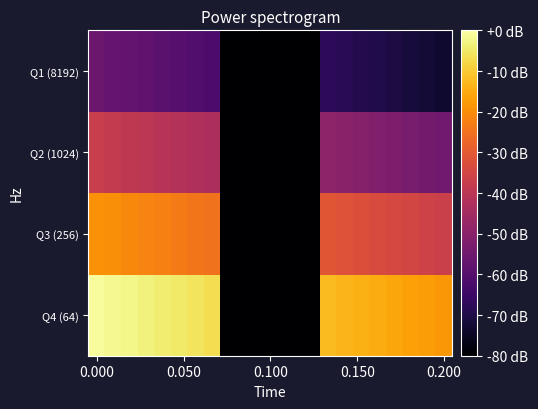

Reading left to right, extract all data points from this chart.

Q4 (64): -0.8	-1.7	-2.5	-3.3	-4.2	-5.0	-5.8	-6.7	-80.0	-80.0	-80.0	-80.0	-80.0	-80.0	-12.5	-13.3	-14.2	-15.0	-15.8	-16.7	-17.5	-18.3
Q3 (256): -19.2	-20.0	-20.8	-21.7	-22.5	-23.3	-24.2	-25.0	-80.0	-80.0	-80.0	-80.0	-80.0	-80.0	-30.8	-31.7	-32.5	-33.3	-34.2	-35.0	-35.8	-36.7
Q2 (1024): -37.5	-38.3	-39.2	-40.0	-40.8	-41.7	-42.5	-43.3	-80.0	-80.0	-80.0	-80.0	-80.0	-80.0	-49.2	-50.0	-50.8	-51.7	-52.5	-53.3	-54.2	-55.0
Q1 (8192): -55.8	-56.7	-57.5	-58.3	-59.2	-60.0	-60.8	-61.7	-80.0	-80.0	-80.0	-80.0	-80.0	-80.0	-67.5	-68.3	-69.2	-70.0	-70.8	-71.7	-72.5	-73.3